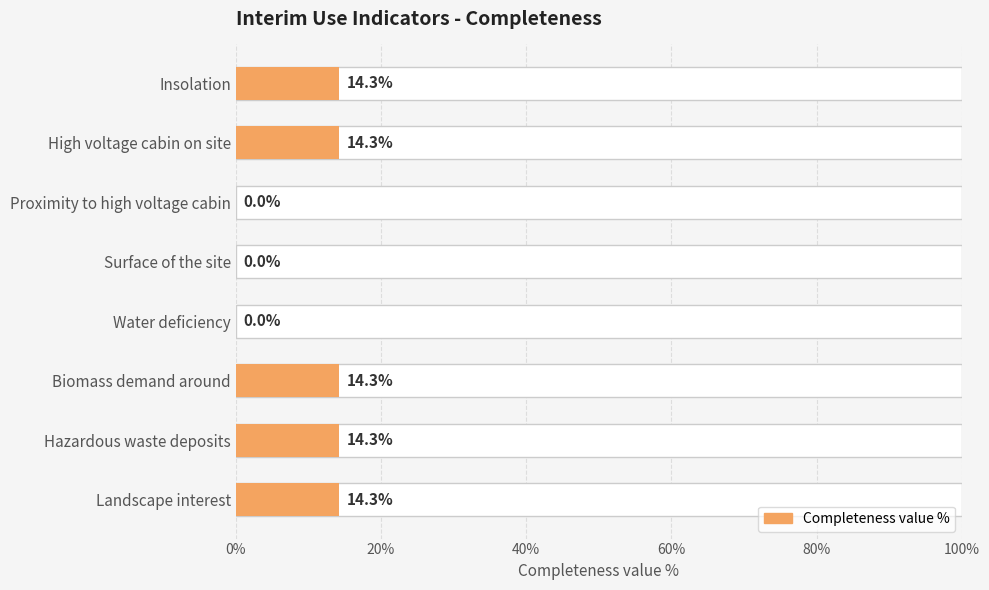

The value at High voltage cabin on site is 0.1. True or false?

True